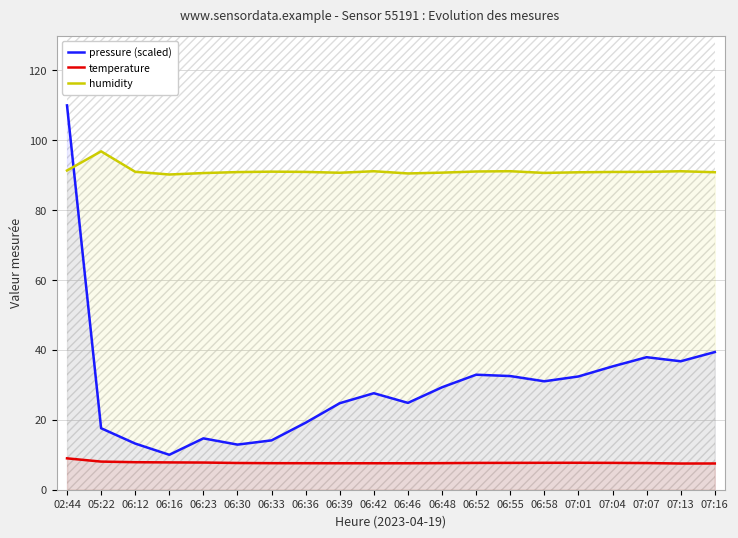

What is the difference between the maximum and minimum values in the humidity series?

6.6